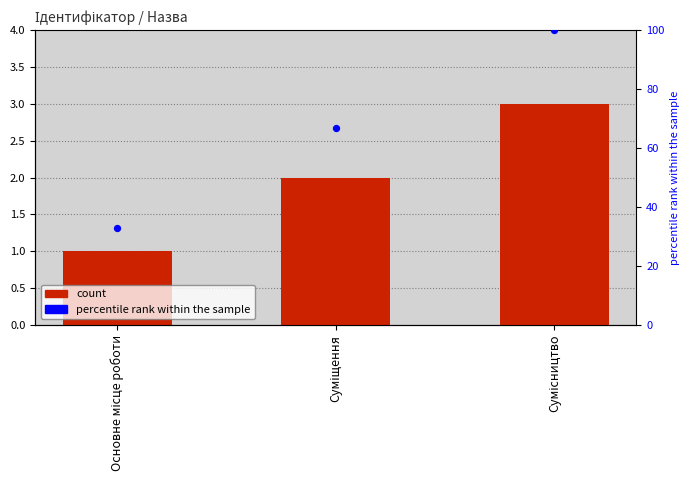

Which series contains the highest Y value?

percentile rank within the sample